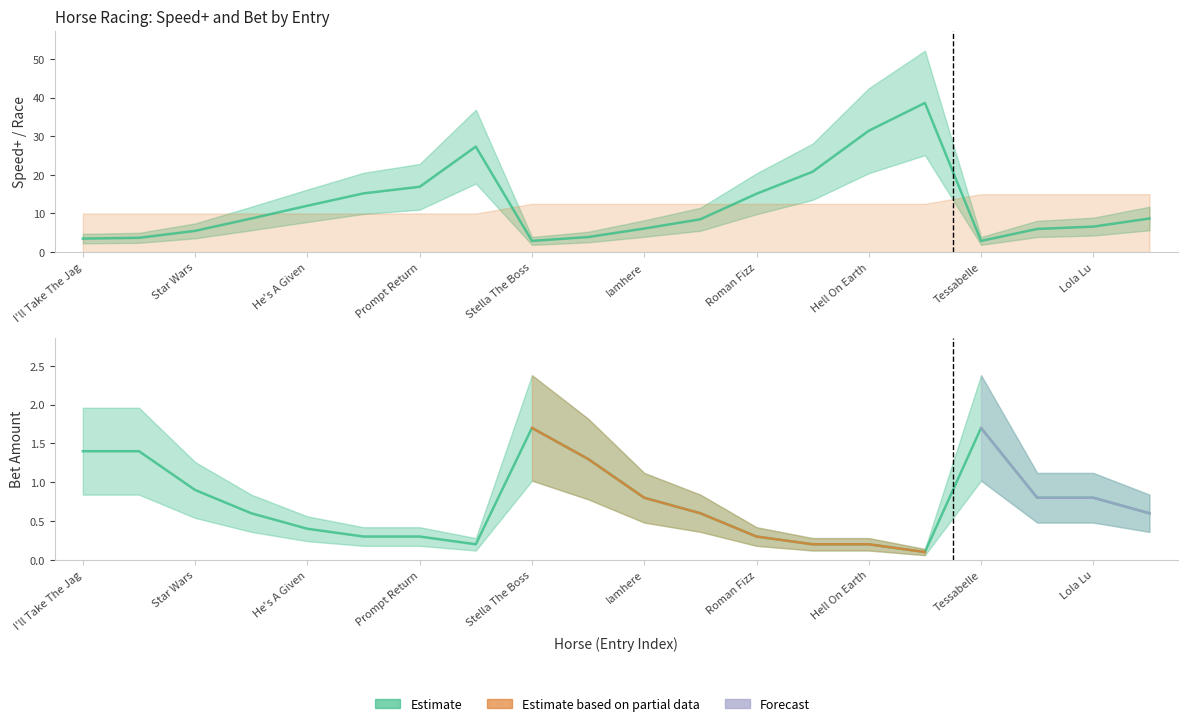

At how many categories does at least one series exceed 19?

4